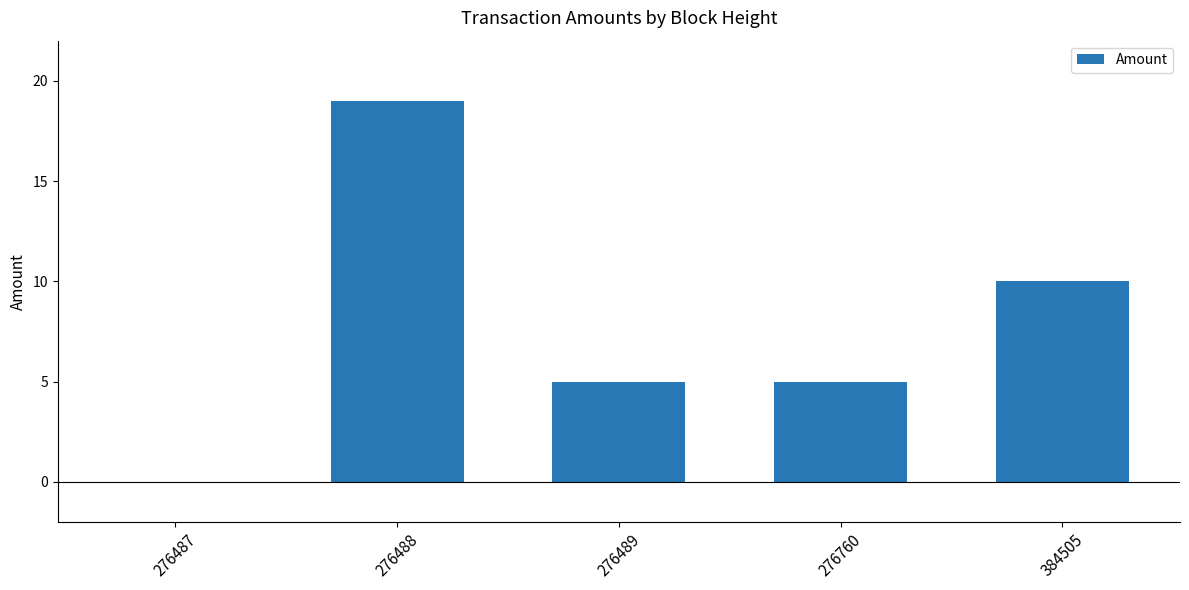

What is the sum of all values?

39